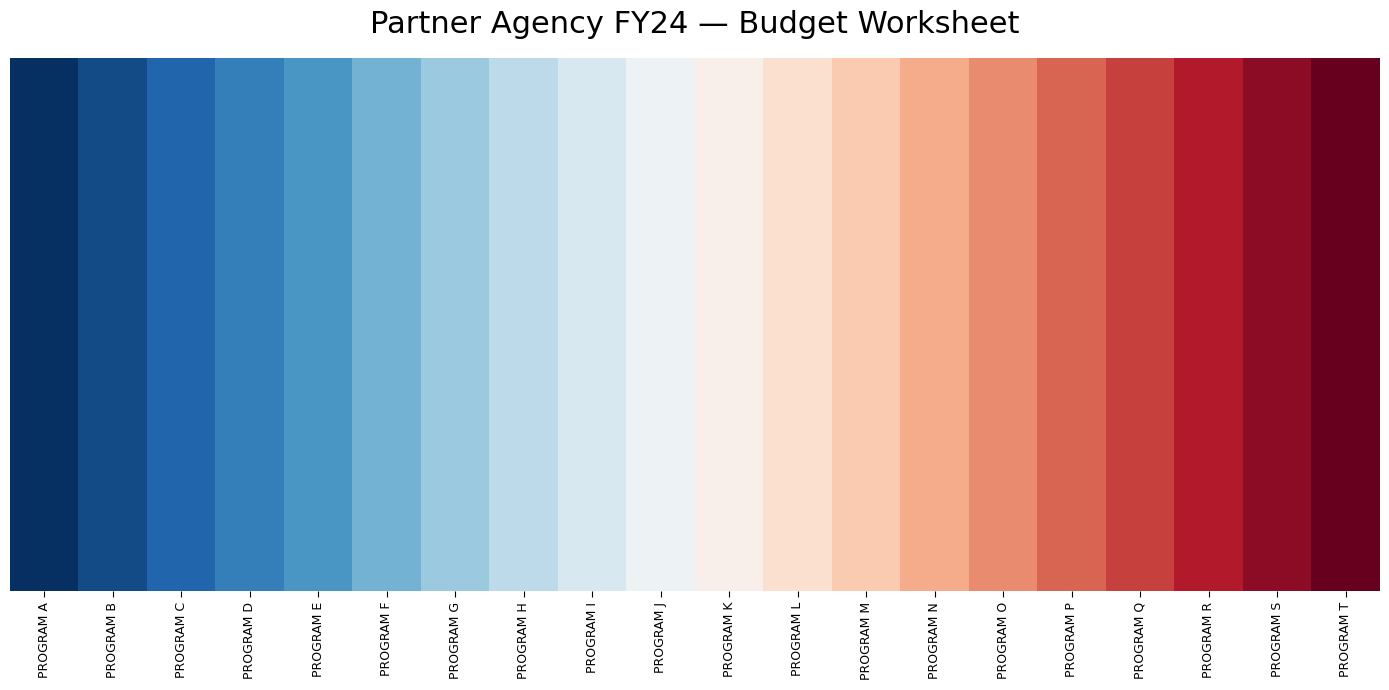

What is the minimum value shown in the chart?

-1.0